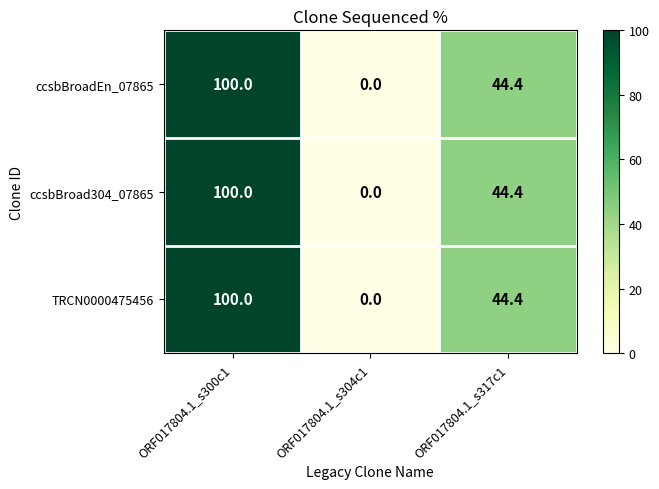

Where is TRCN0000475456 nearest to the value 50?

ORF017804.1_s317c1